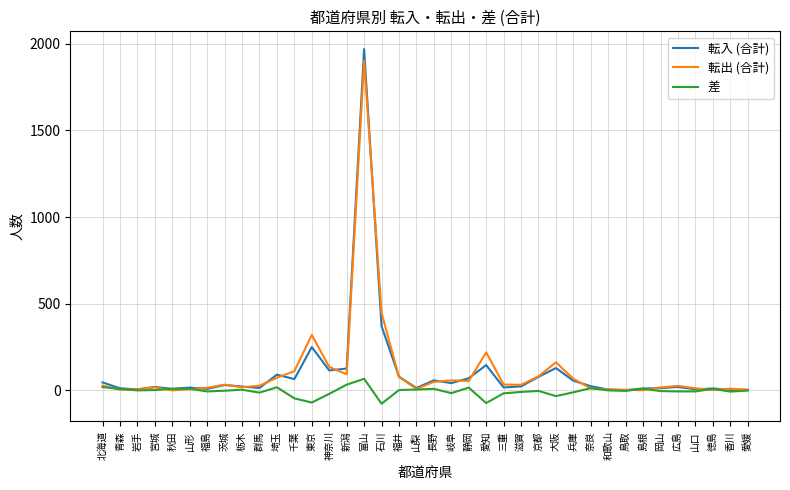

At which category does the chart reach its peak across all series?

富山